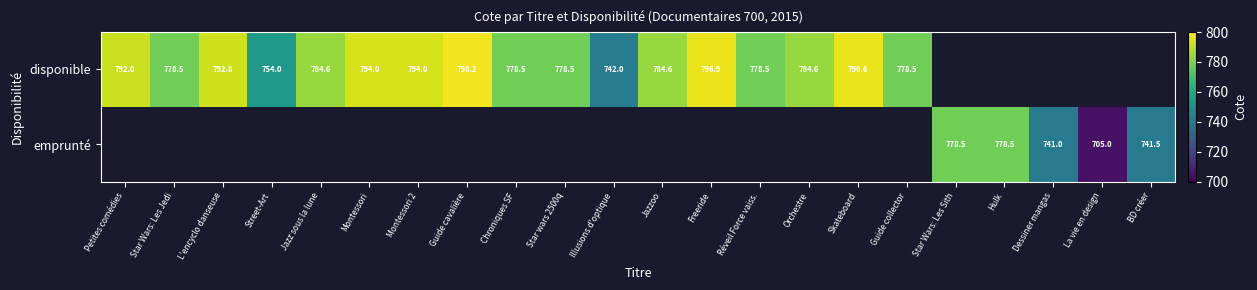

What is the difference between the disponible values at Skateboard and Street-Art?

42.6